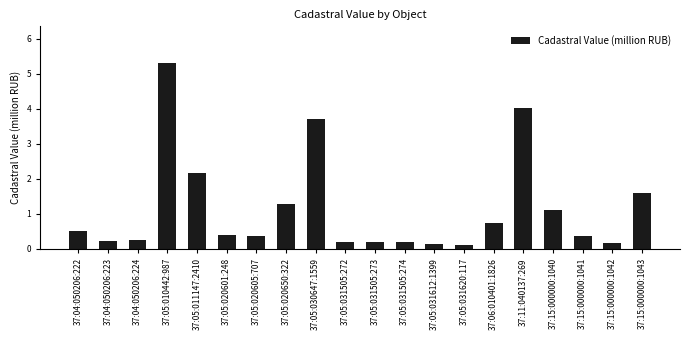

What is the difference between the second highest and minimum values?

3.9